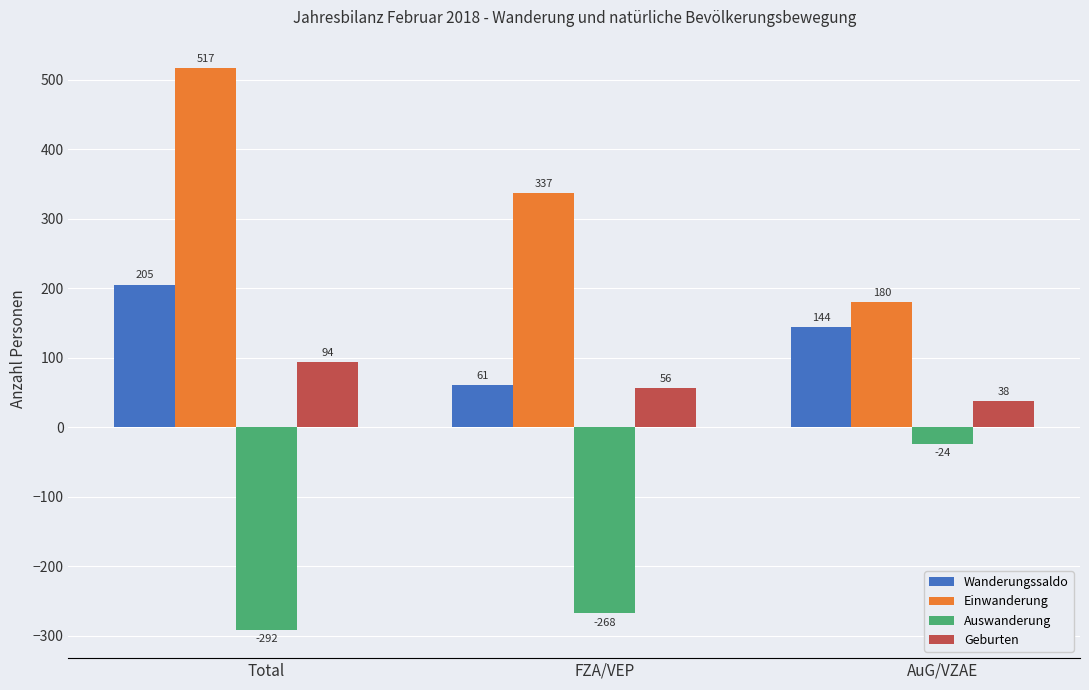

List the series in order of their peak value, lowest first.

Auswanderung, Geburten, Wanderungssaldo, Einwanderung